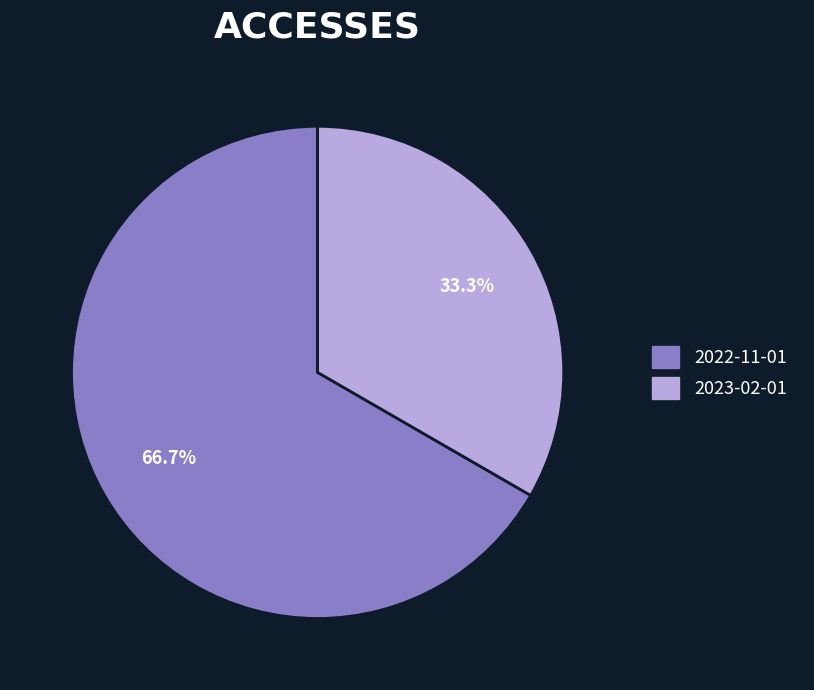

What is the largest slice in the pie chart?

2022-11-01